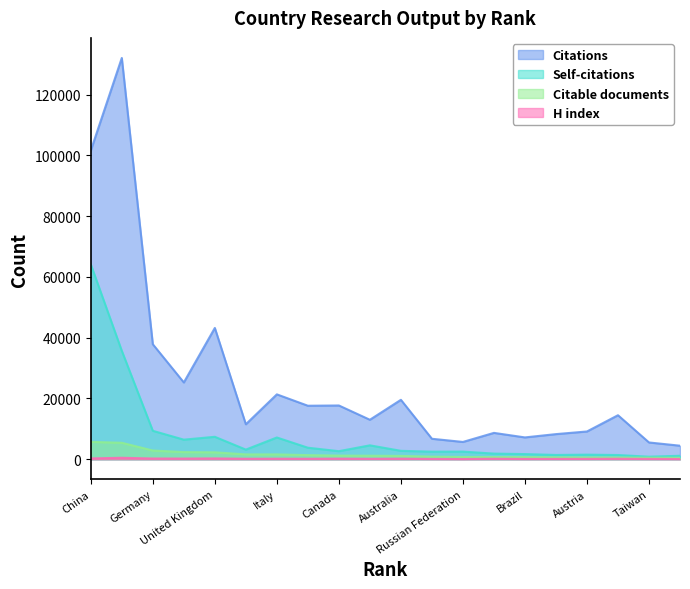

True or false: Self-citations and H index intersect in this chart.

False